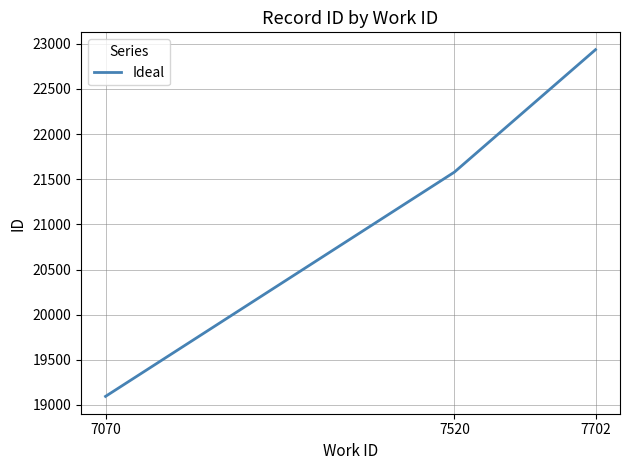

Rank the categories by value from lowest to highest.

7070, 7520, 7702